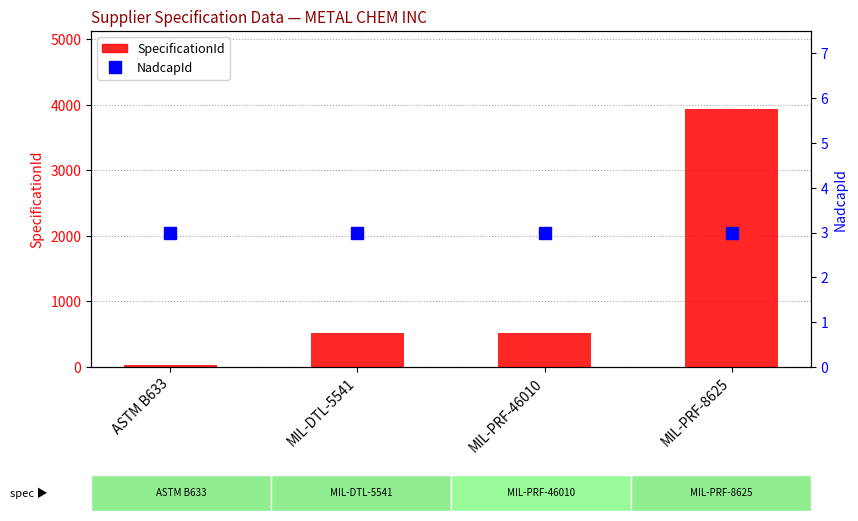

Where is SpecificationId nearest to the value 1985?

MIL-PRF-46010